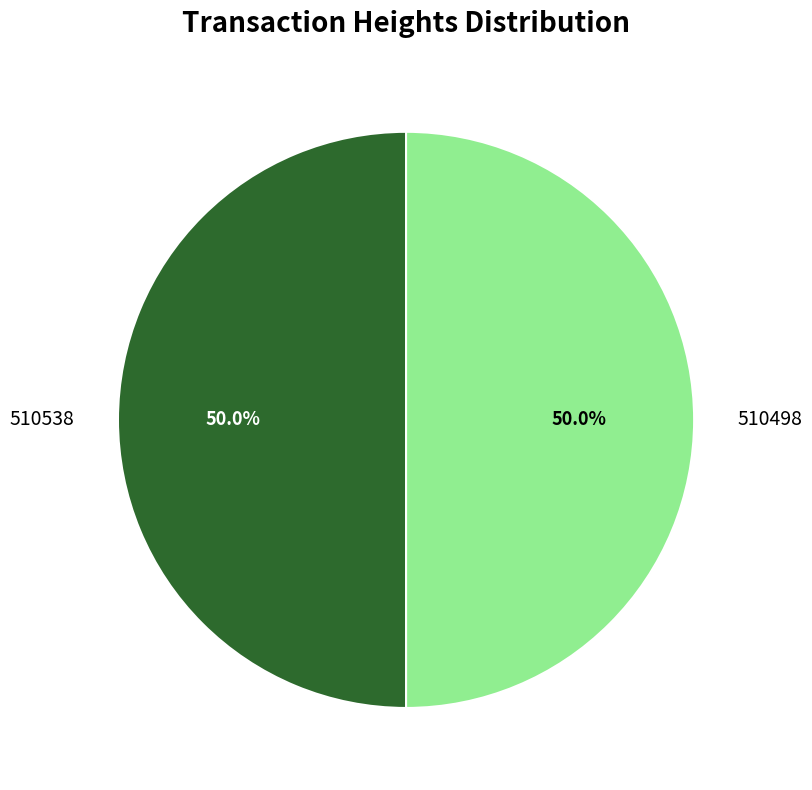

To the nearest percent, what percentage of the pie is 510538?

50%